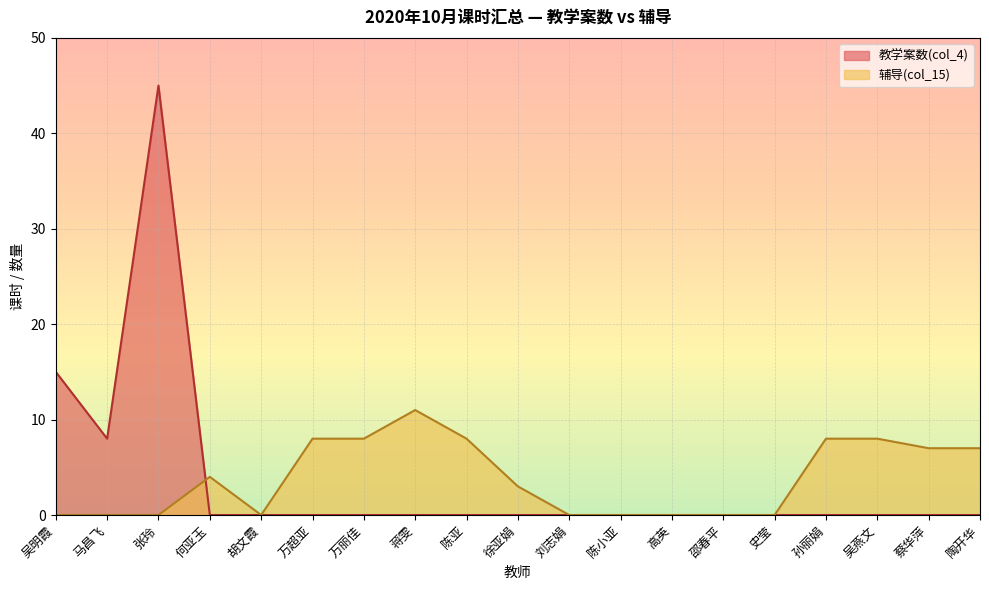

At which label does 教学案数(col_4) reach its peak?

张玲